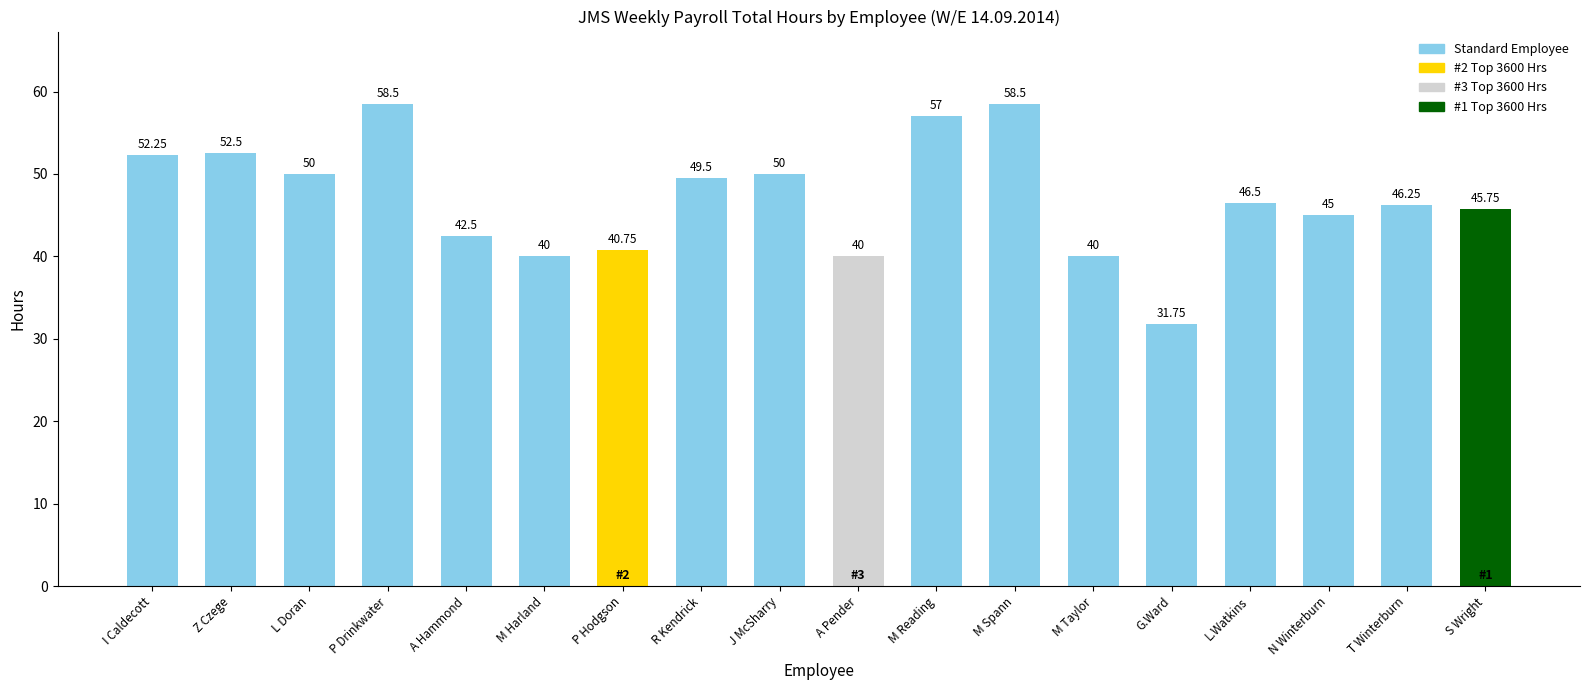

Which category has the lowest value across all series?

G.Ward